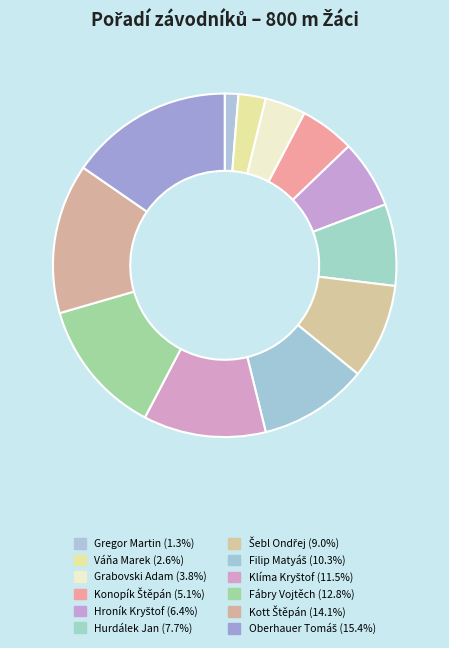

Does Fábry Vojtěch account for over 50% of the chart?

No